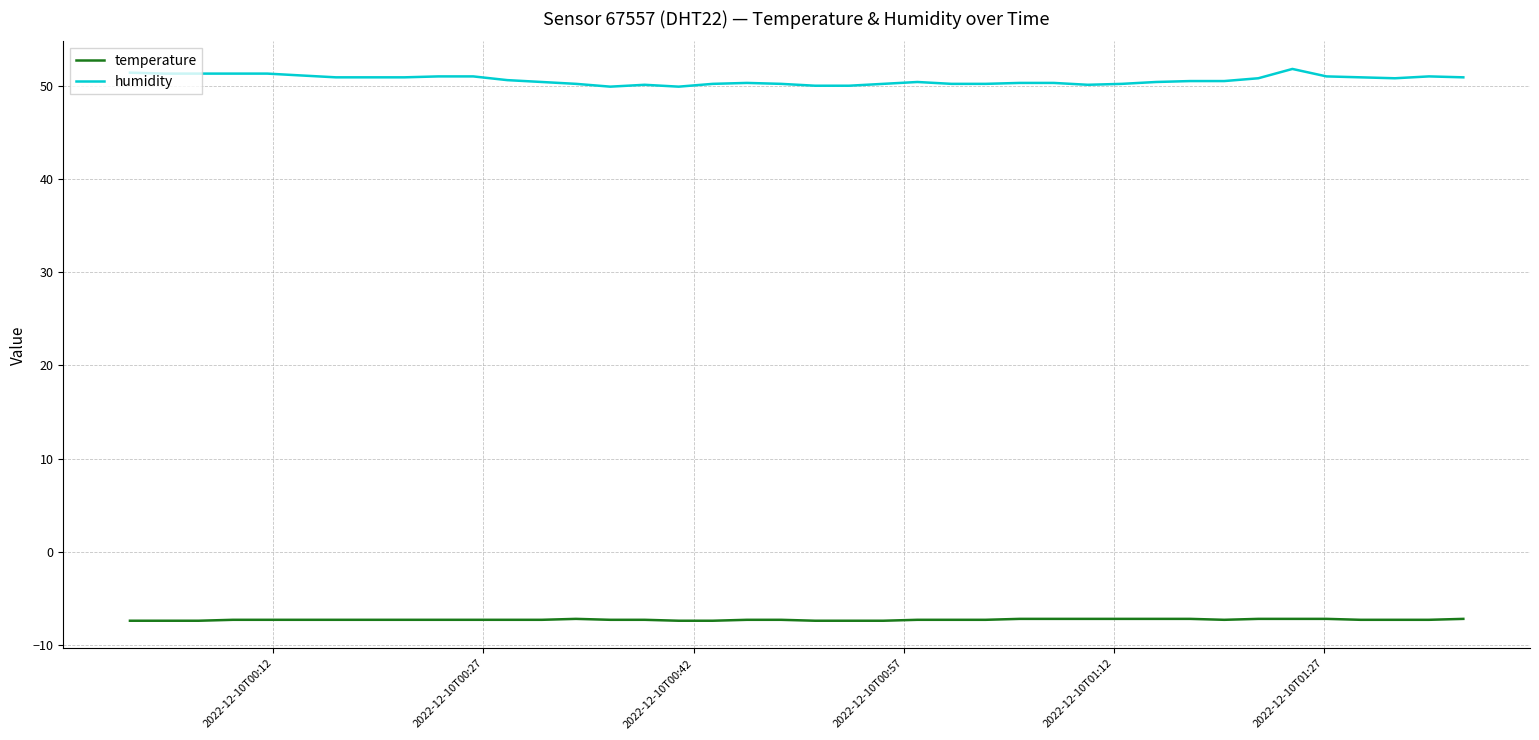

Which series has the largest total across all categories?

humidity